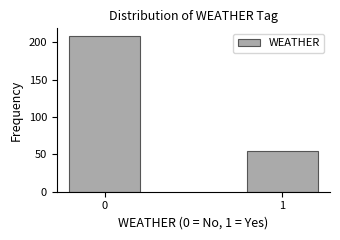

Reading left to right, list all the values displayed in this chart.

0=208	1=54